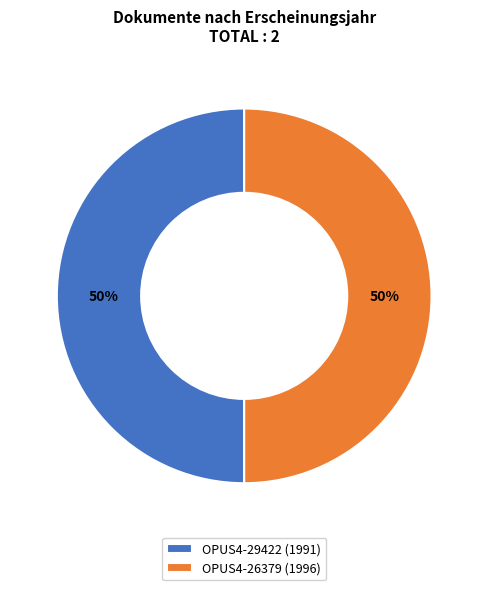

True or false: OPUS4-26379 (1996) accounts for 50% of the total.

True